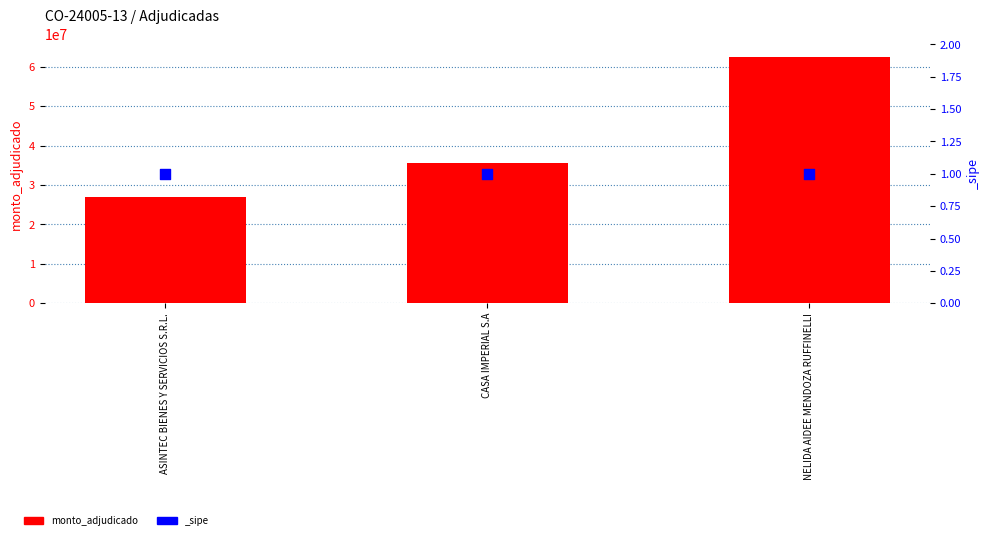

What is the change in value from CASA IMPERIAL S.A to NELIDA AIDEE MENDOZA RUFFINELLI?

+26870000